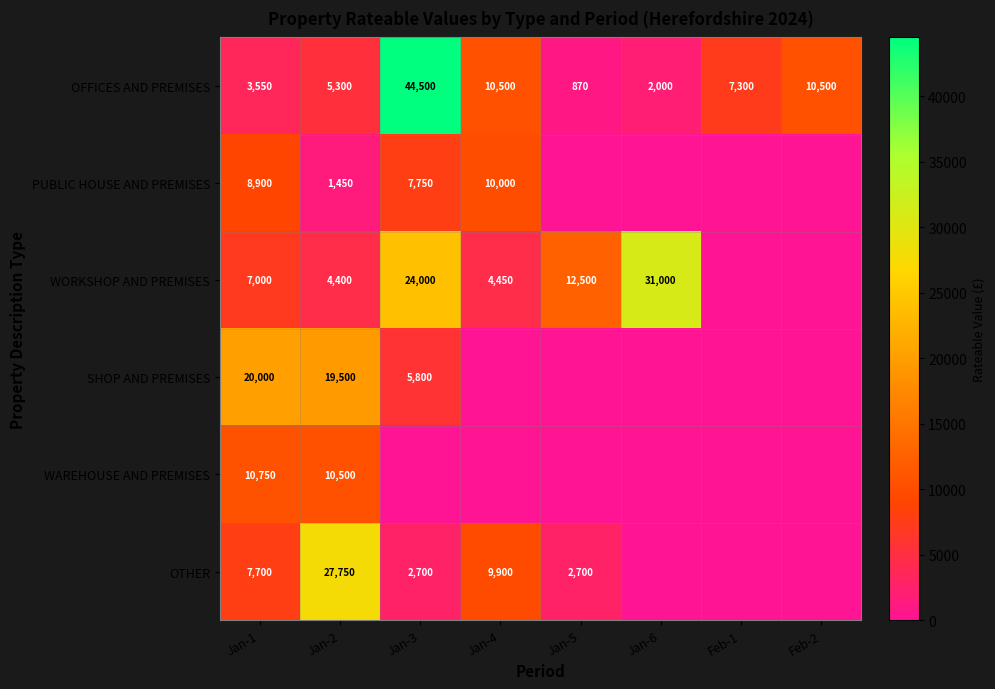

The WAREHOUSE AND PREMISES series shows 18869 at Jan-1. True or false?

False